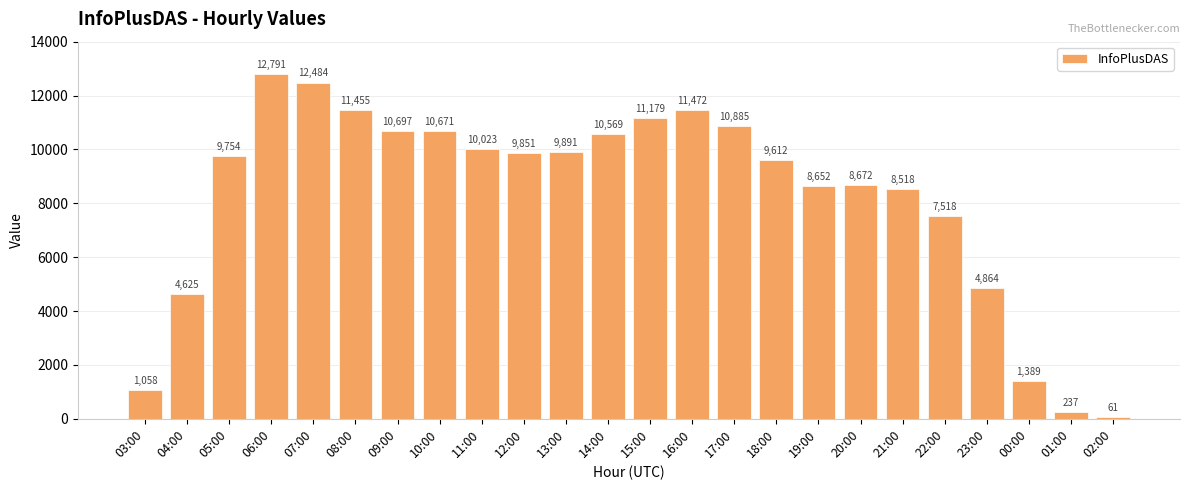

What is the value of the 18th bar from the left?

8672